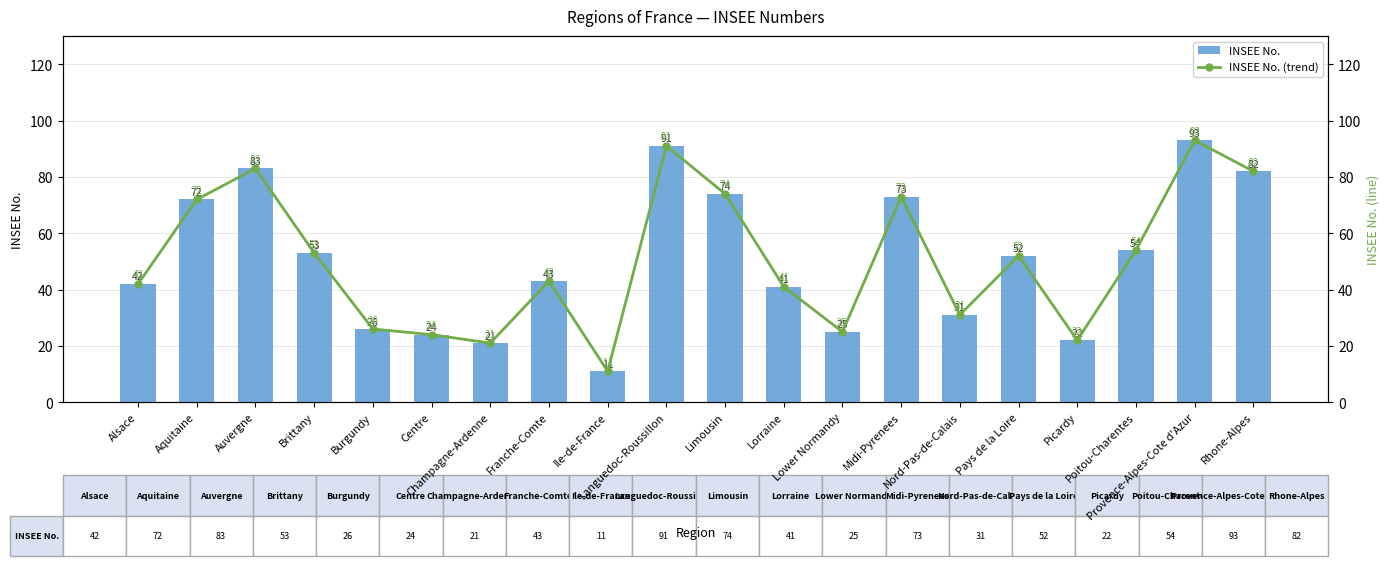

The value of INSEE No. at Aquitaine is 72. True or false?

True